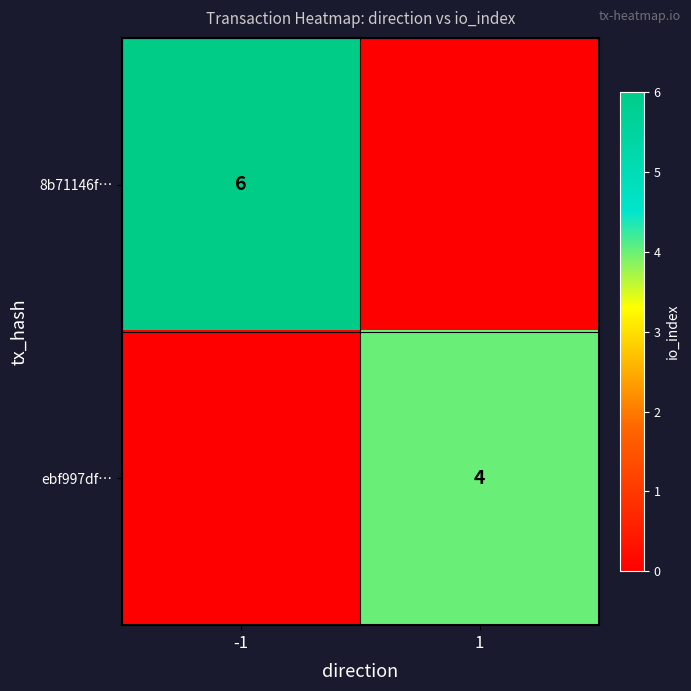

What is the difference between the highest and lowest values at 1?

4